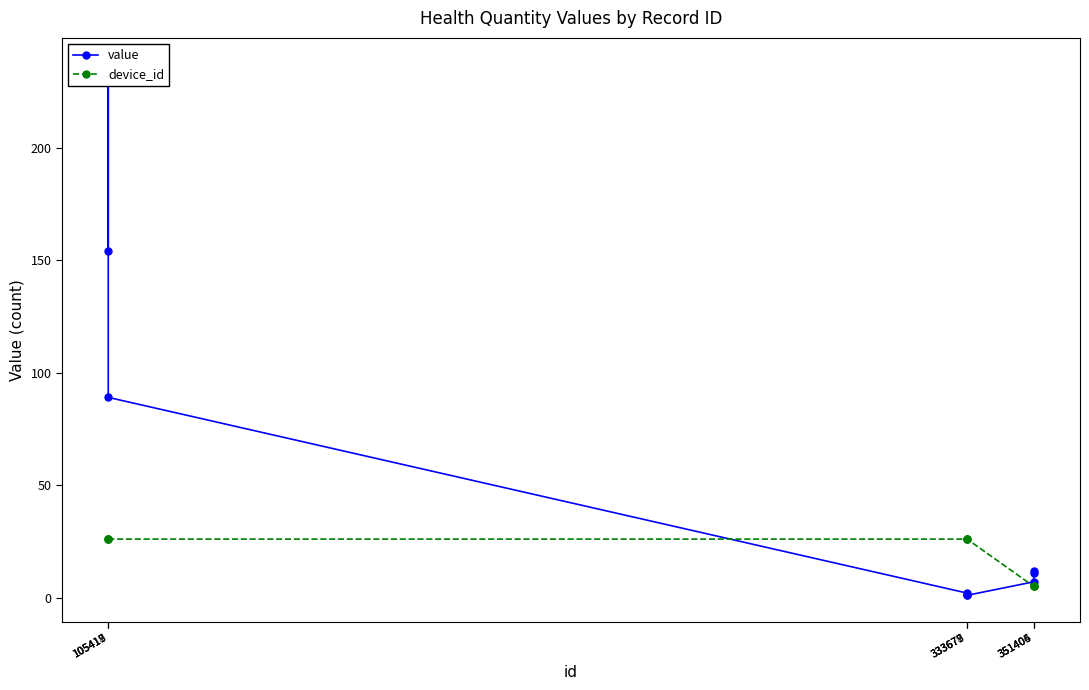

Which series has the largest range (max minus min)?

value